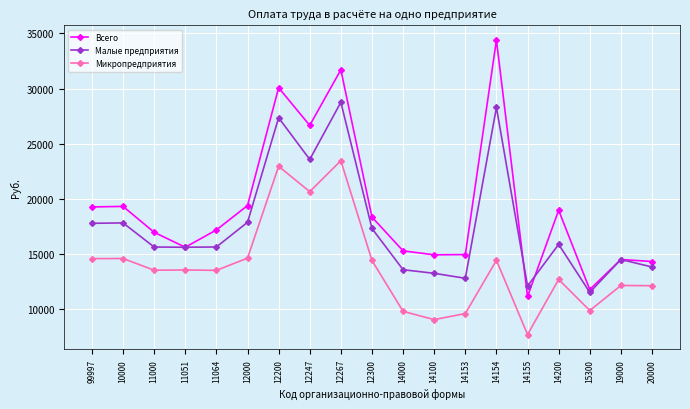

Rank the series by their average value, from lowest to highest.

Микропредприятия, Малые предприятия, Всего